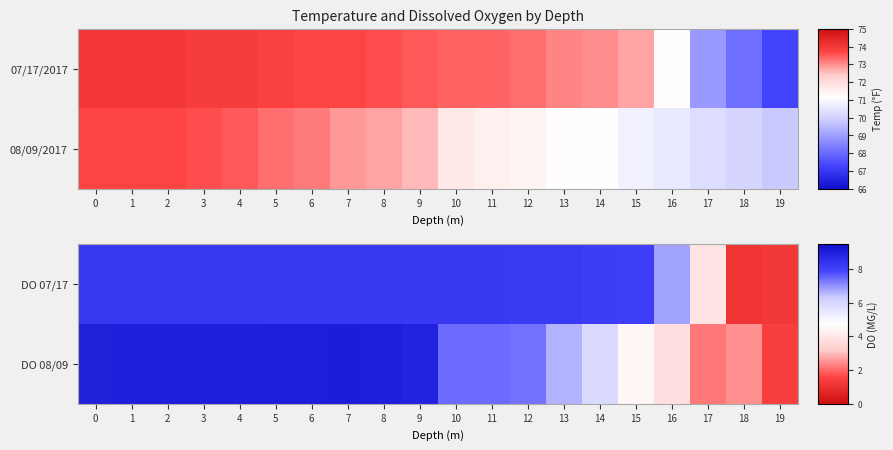

Which series has the largest total across all categories?

DO 07/17